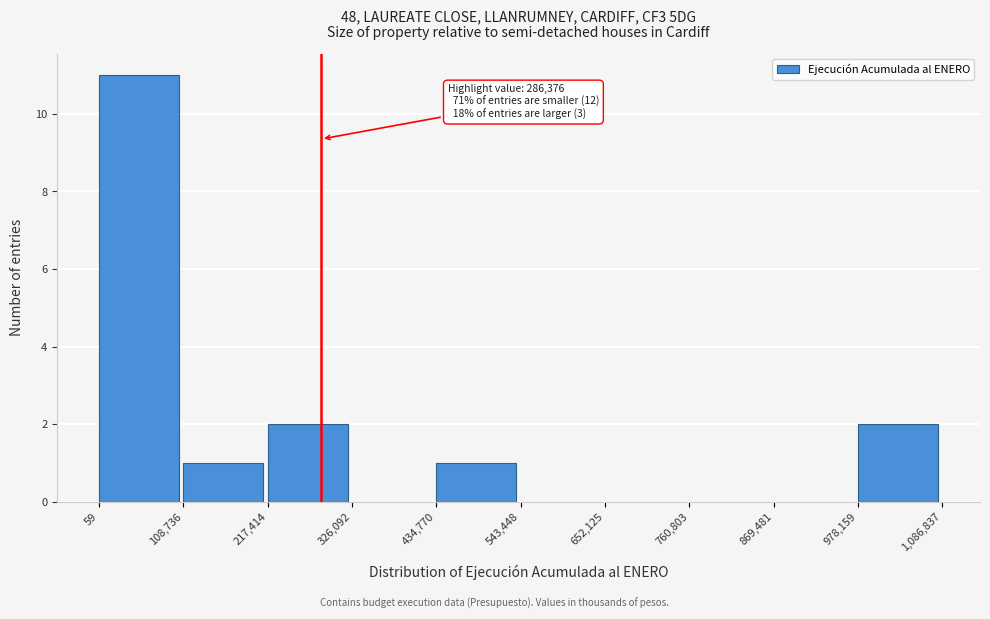

Over which range of the x-axis is the bar tallest?

59 to 108,736